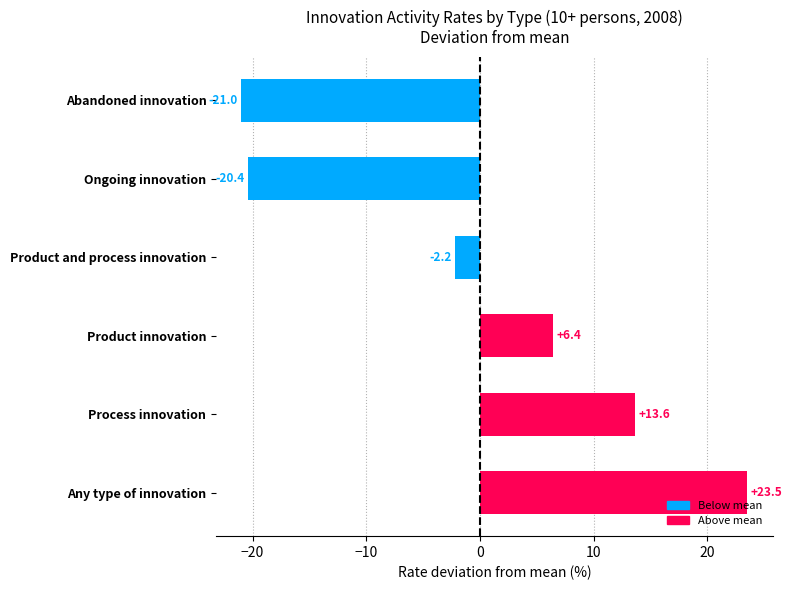

List the labels in order of value, largest first.

Any type of innovation, Process innovation, Product innovation, Product and process innovation, Ongoing innovation, Abandoned innovation